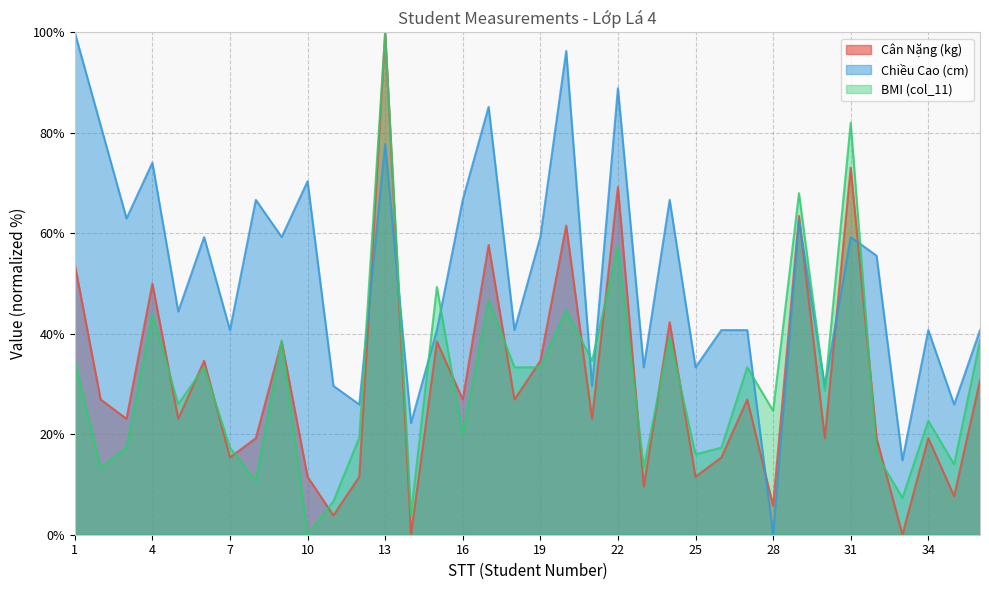

How many interior local peaks does the BMI (col_11) series have?

13